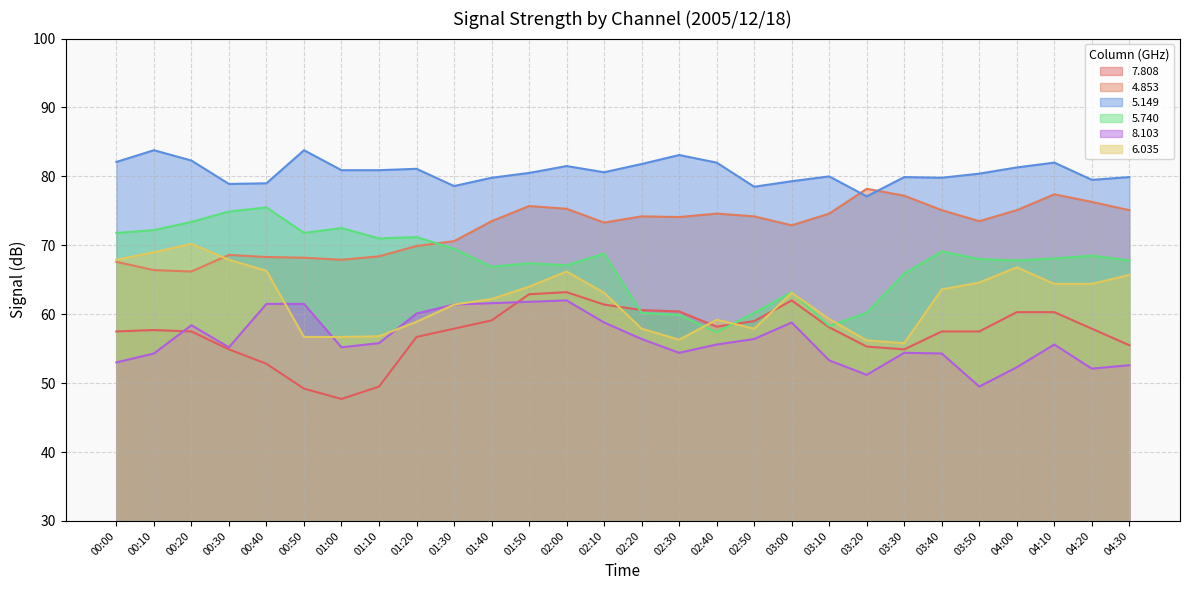

At which category is the sum across all series the highest?

02:00